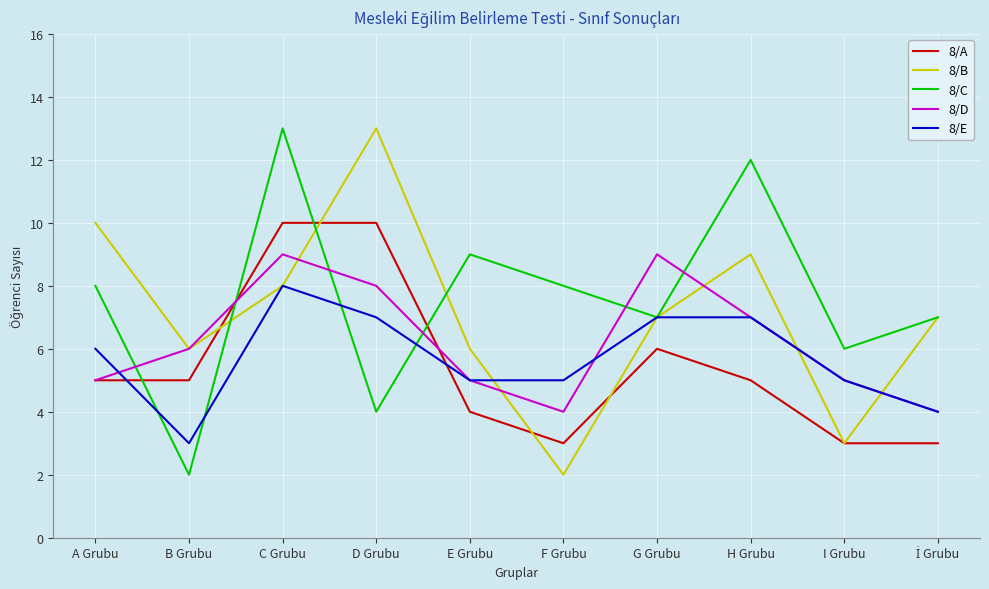

Which series has the largest total across all categories?

8/C